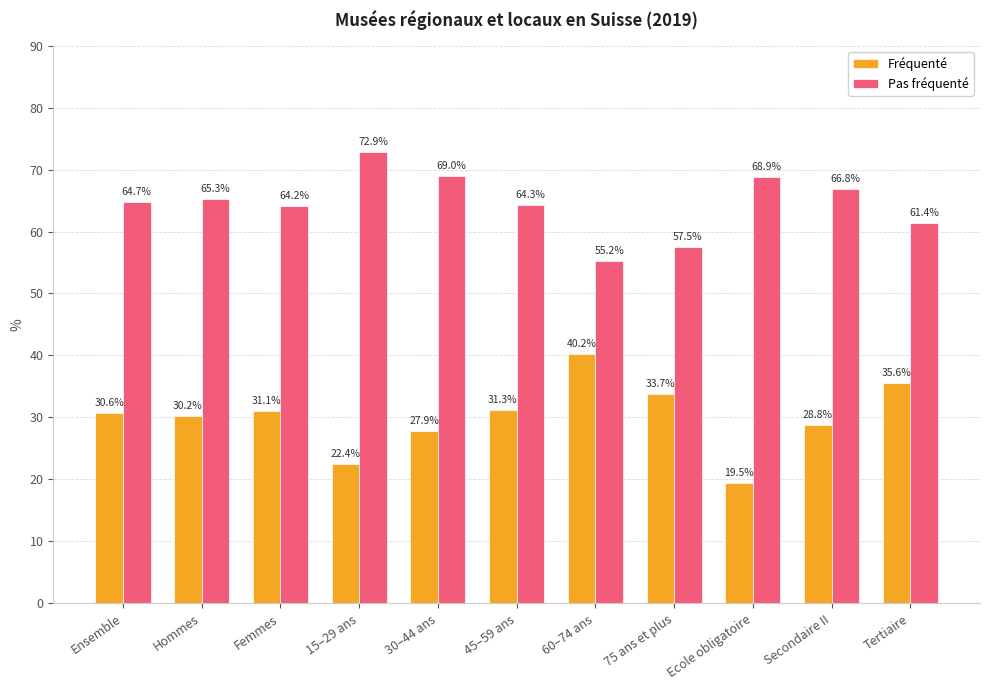

Which category has the highest value in the Pas fréquenté series?

15–29 ans